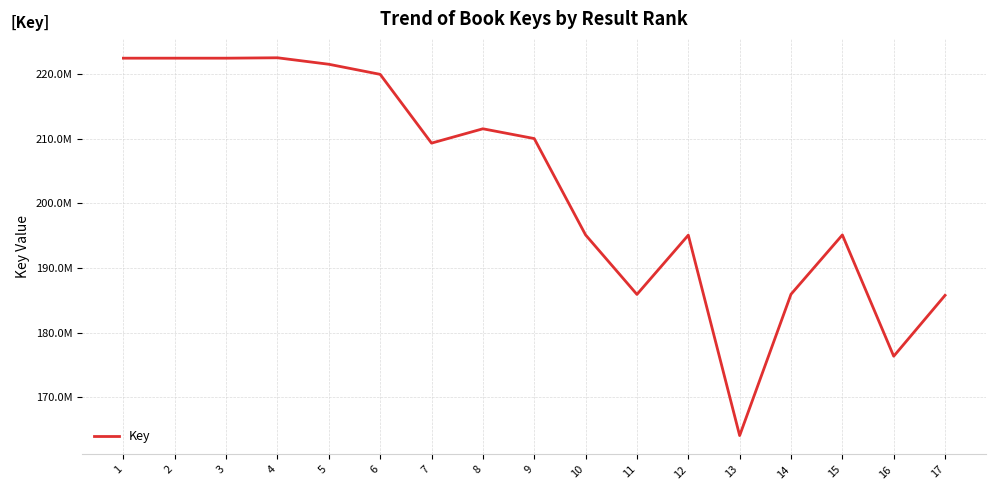

What is the value of the 17th point from the left?

185771367